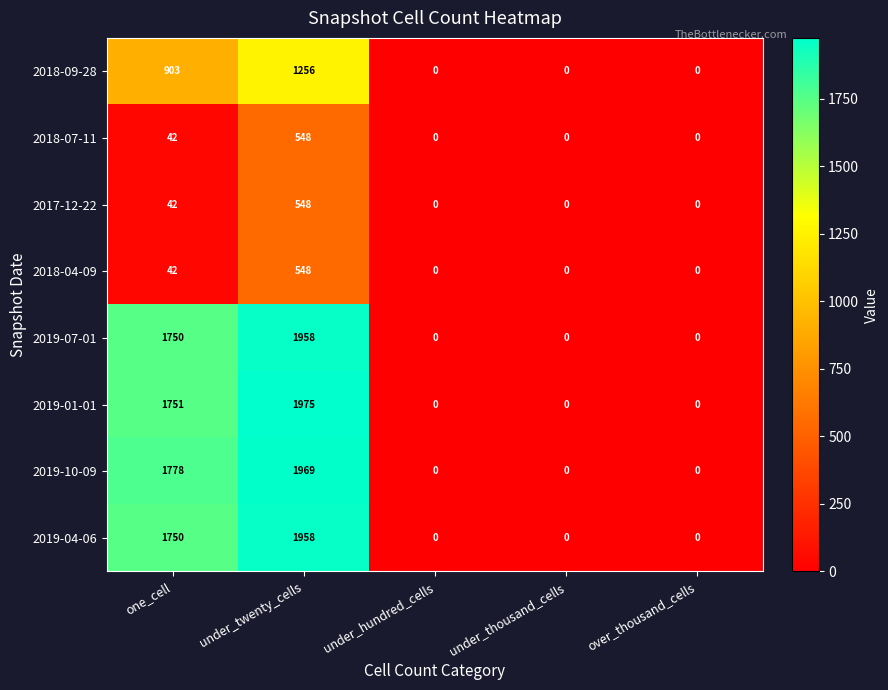

Where is 2018-04-09 nearest to the value 274?

one_cell